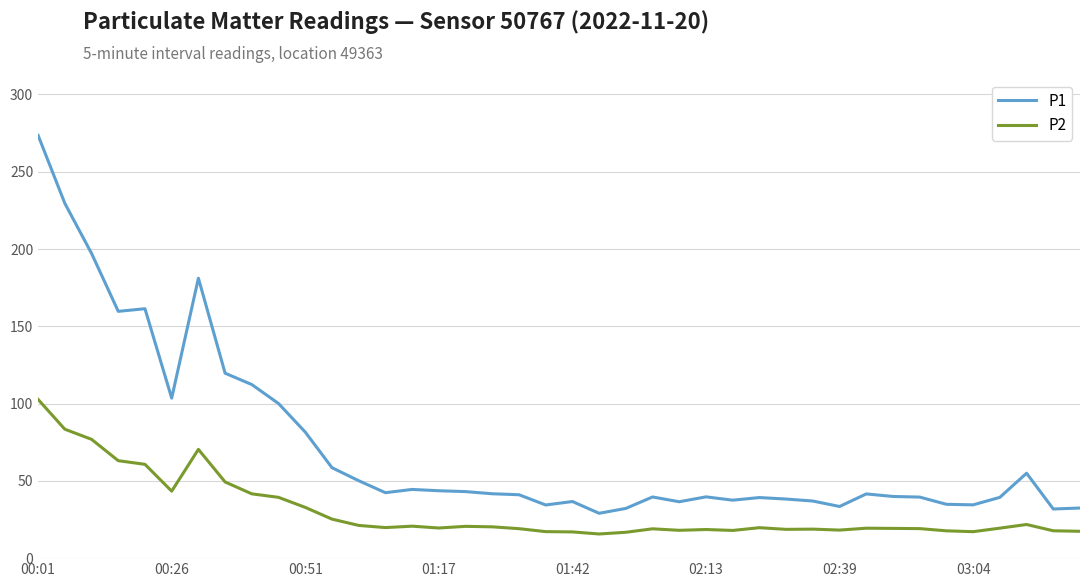

What is the lowest value of the P2 series?

15.6